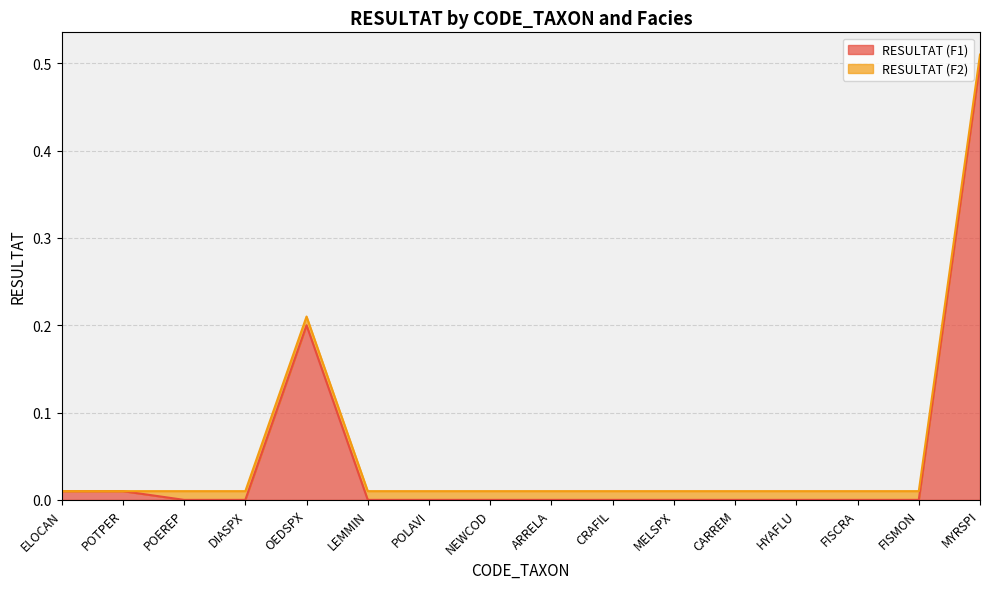

Reading right to left, extract all data points from this chart.

0.5	0.0	0.0	0.0	0.0	0.0	0.0	0.0	0.0	0.0	0.0	0.2	0.0	0.0	0.0	0.0